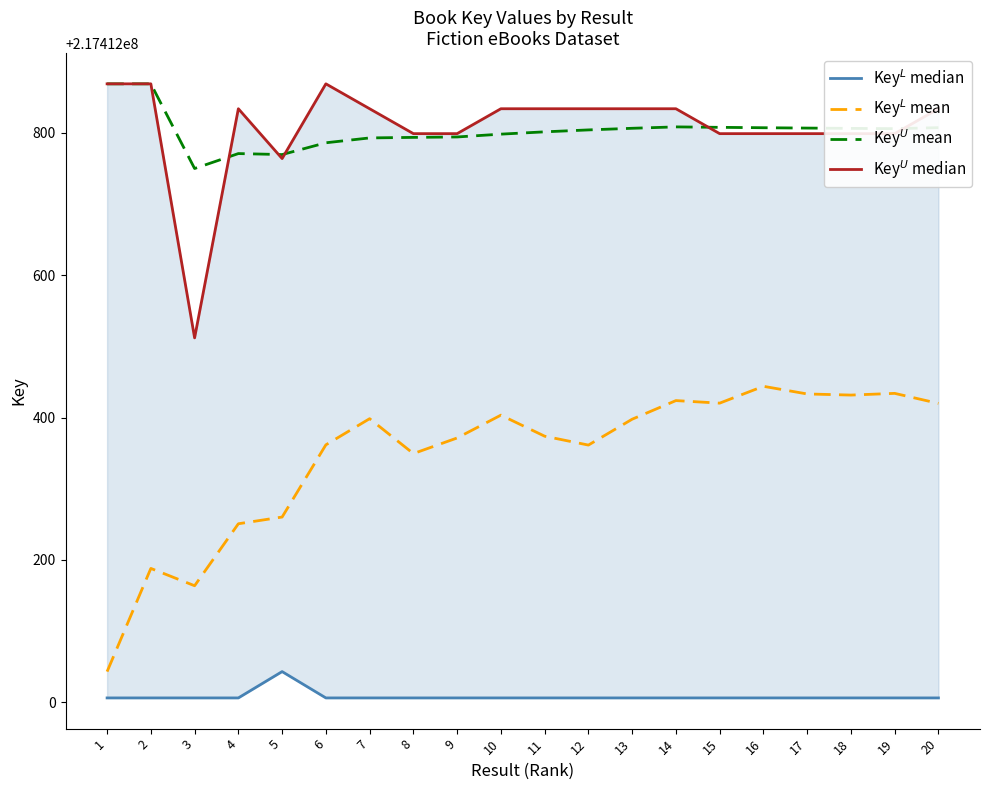

How many interior local peaks does the Key$^U$ mean series have?

2